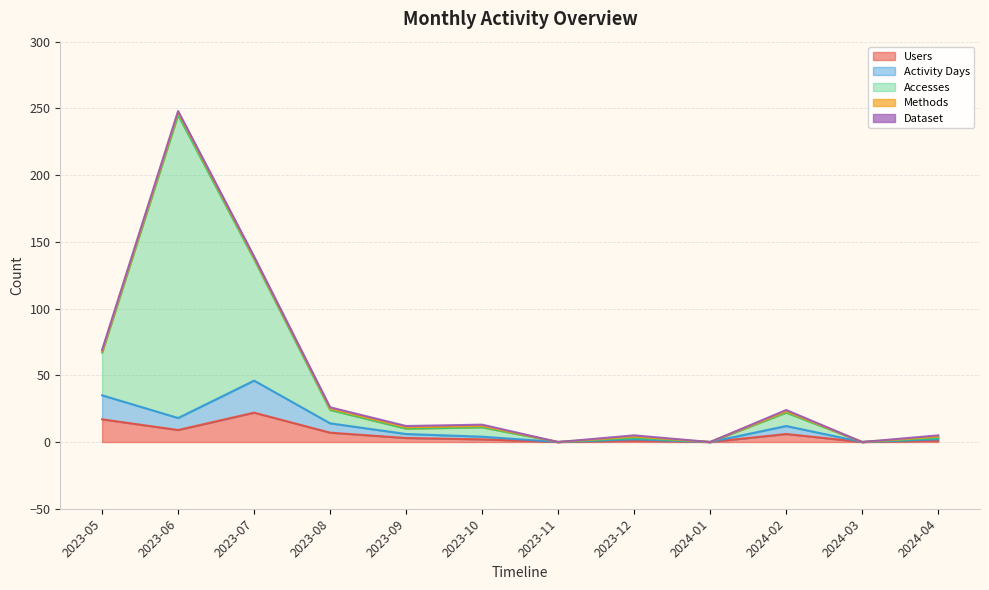

What position from the left is 2023-11?

7